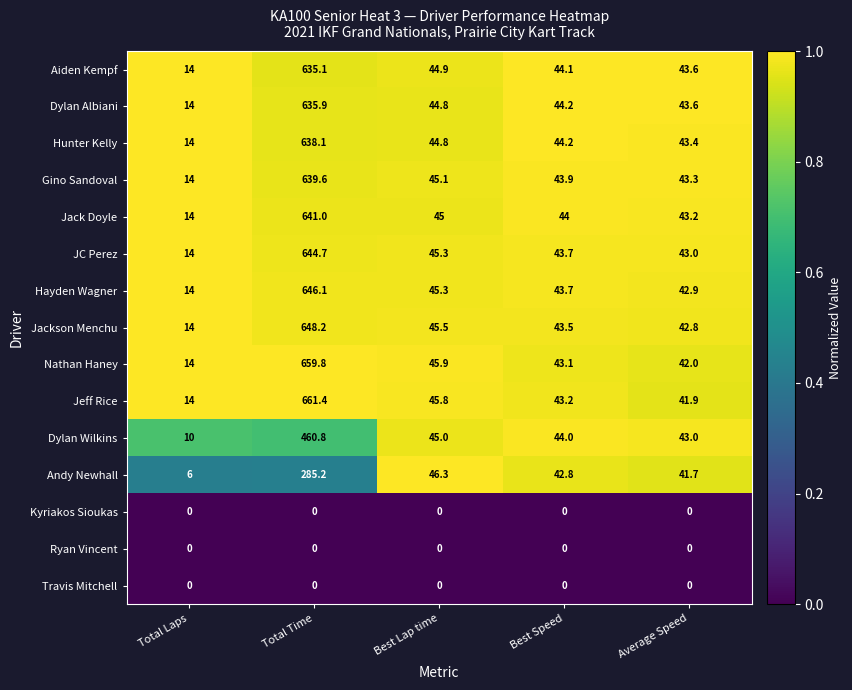

True or false: Jeff Rice has a value of 61.1 at Best Lap time.

False